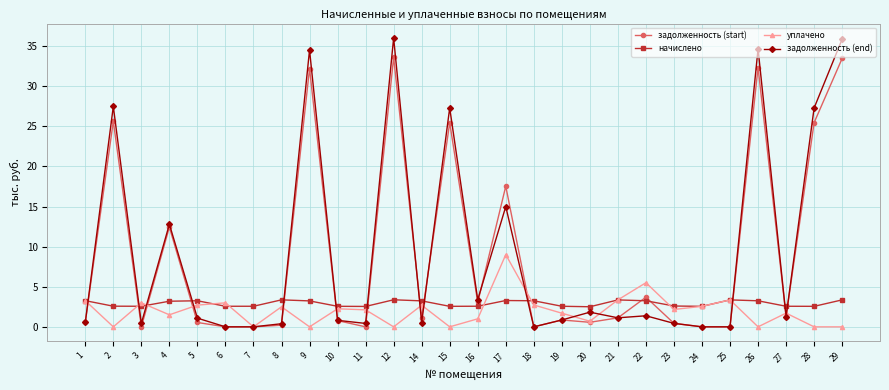

At how many categories does at least one series exceed 29?

4